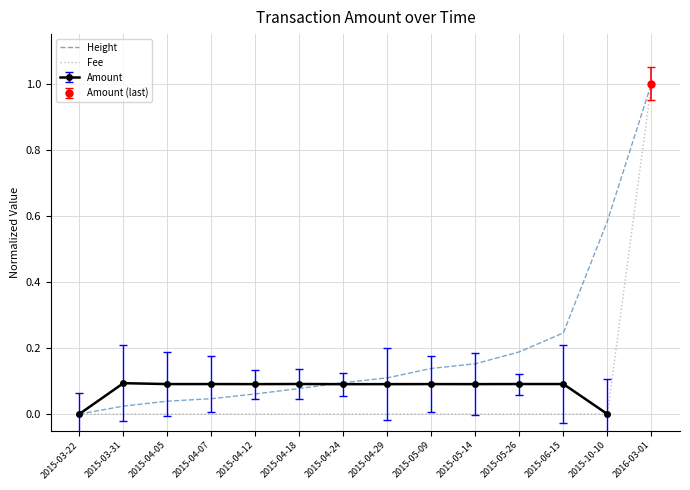

What is the sum of all Fee values?

1.0